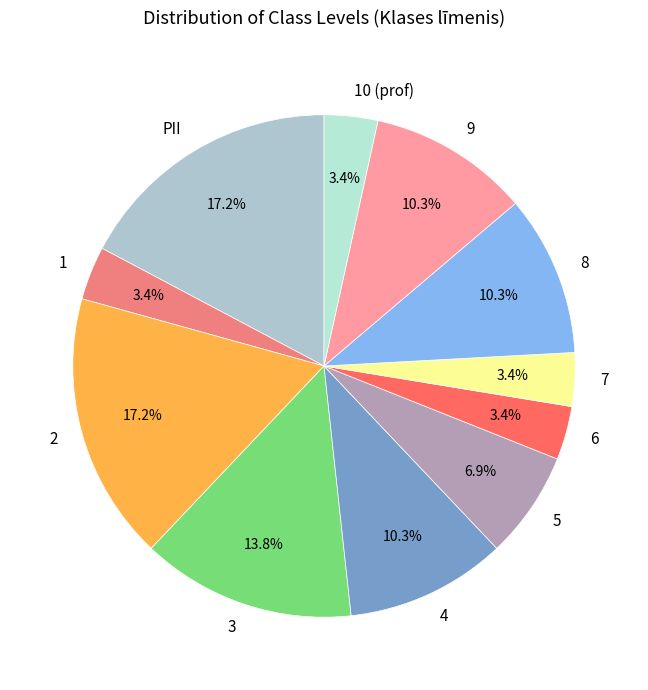

Is there any slice that represents more than half of the pie?

No